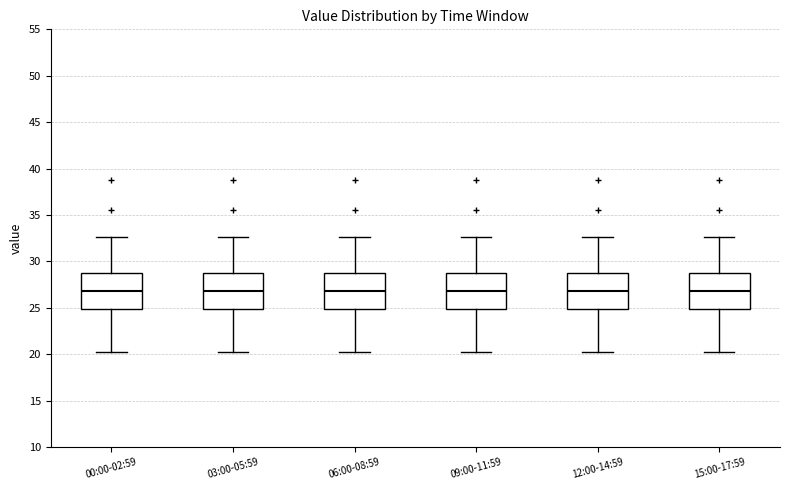

Where is the upper edge of the box for 00:00-02:59 on the y-axis? The values are not printed on the chart, so give them approximately, as read against the axis.

29.0